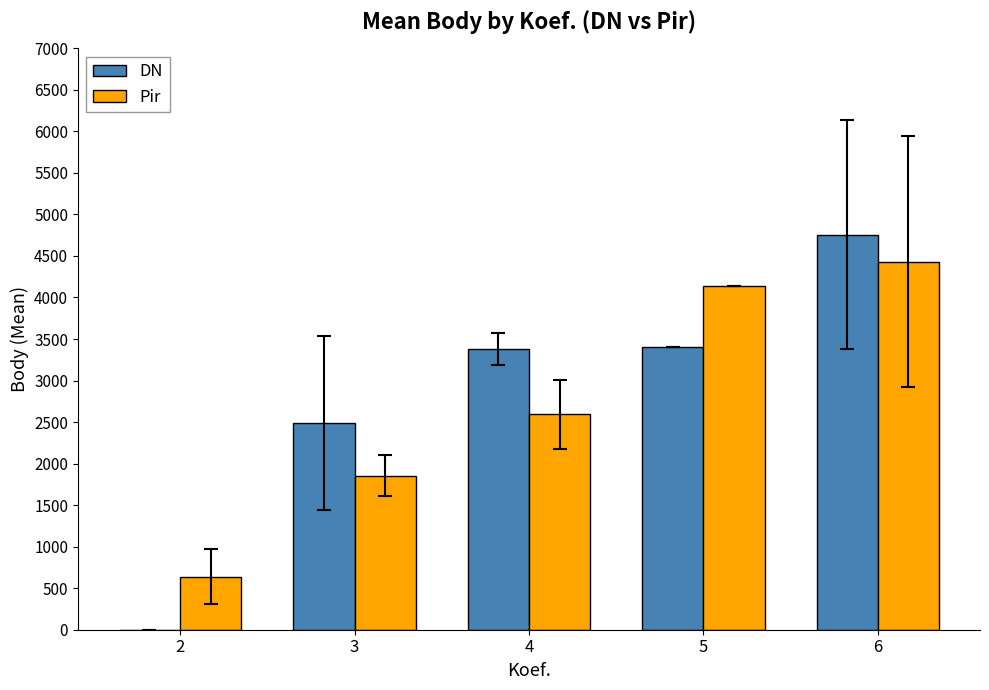

At which category is the sum across all series the highest?

6